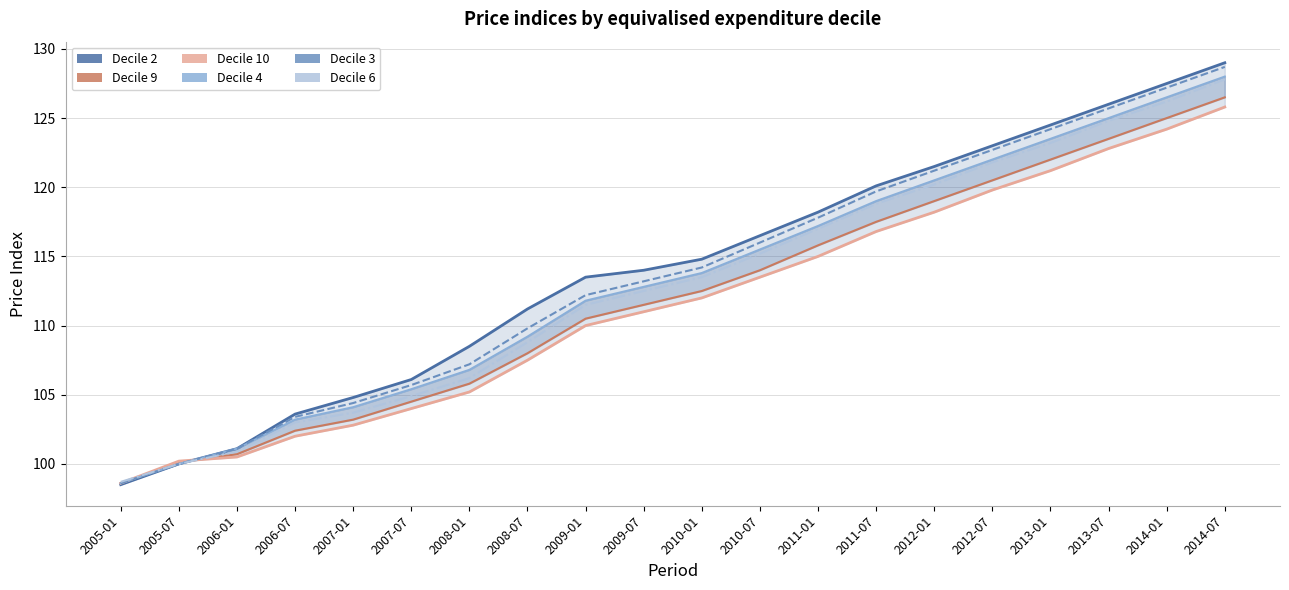

What is the label of the 14th point from the right?

2008-01